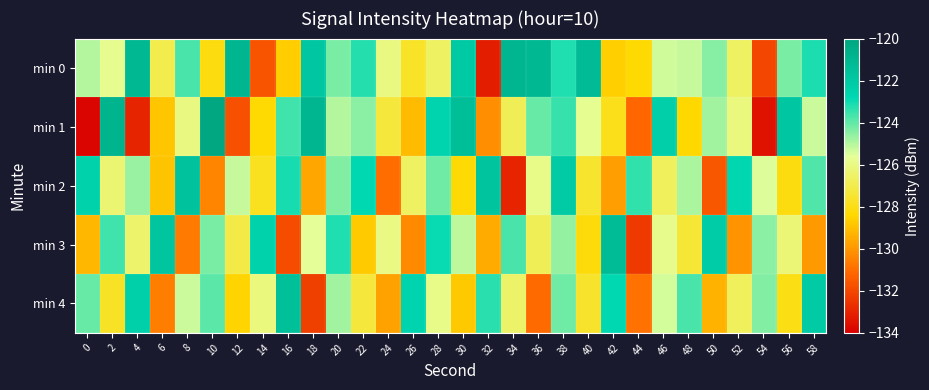

Reading left to right, transcribe all the data shown in this chart.

min 0: 0=-125.0	2=-125.8	4=-121.1	6=-127.0	8=-123.7	10=-128.1	12=-121.0	14=-131.7	16=-128.7	18=-121.9	20=-124.3	22=-123.2	24=-126.1	26=-127.7	28=-126.6	30=-122.0	32=-133.1	34=-120.9	36=-121.1	38=-123.2	40=-121.2	42=-128.6	44=-128.3	46=-125.3	48=-125.2	50=-124.5	52=-126.6	54=-132.1	56=-124.3	58=-123.1
min 1: 0=-133.8	2=-120.9	4=-133.0	6=-128.8	8=-126.0	10=-120.1	12=-131.8	14=-128.3	16=-123.6	18=-120.9	20=-125.0	22=-124.5	24=-127.3	26=-129.1	28=-122.6	30=-121.4	32=-130.2	34=-126.8	36=-124.1	38=-123.5	40=-125.7	42=-127.9	44=-131.2	46=-122.3	48=-128.4	50=-124.8	52=-126.1	54=-133.5	56=-121.9	58=-125.3
min 2: 0=-122.5	2=-126.3	4=-124.7	6=-128.9	8=-121.6	10=-130.4	12=-125.2	14=-127.8	16=-123.1	18=-129.6	20=-124.4	22=-122.8	24=-131.0	26=-126.6	28=-124.2	30=-128.3	32=-121.7	34=-133.0	36=-125.9	38=-122.1	40=-127.5	42=-129.8	44=-123.4	46=-126.7	48=-124.9	50=-131.6	52=-122.7	54=-125.5	56=-128.1	58=-123.8
min 3: 0=-129.2	2=-123.6	4=-126.4	6=-121.8	8=-130.7	10=-124.3	12=-127.1	14=-122.5	16=-131.9	18=-125.6	20=-123.2	22=-128.7	24=-126.0	26=-130.3	28=-122.9	30=-125.1	32=-129.5	34=-123.7	36=-126.8	38=-124.6	40=-128.2	42=-121.3	44=-132.4	46=-125.8	48=-127.4	50=-122.2	52=-130.1	54=-124.5	56=-126.2	58=-129.9
min 4: 0=-124.1	2=-127.7	4=-122.4	6=-130.6	8=-125.3	10=-123.9	12=-128.5	14=-126.1	16=-121.5	18=-132.2	20=-124.8	22=-127.3	24=-129.7	26=-122.6	28=-125.9	30=-128.8	32=-123.3	34=-126.5	36=-131.1	38=-124.2	40=-127.6	42=-122.8	44=-130.9	46=-125.4	48=-123.7	50=-129.3	52=-126.7	54=-124.4	56=-128.0	58=-122.1